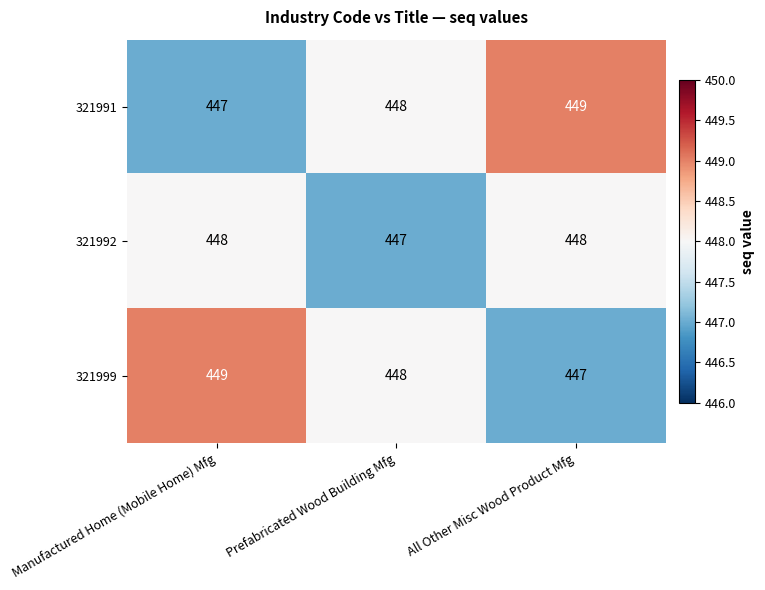

Reading left to right, transcribe all the data shown in this chart.

321991: 447	448	449
321992: 448	447	448
321999: 449	448	447